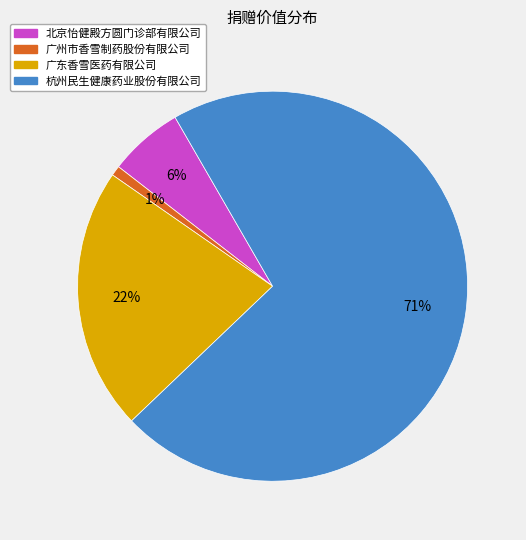

To the nearest percent, what is the average slice percentage?

25%